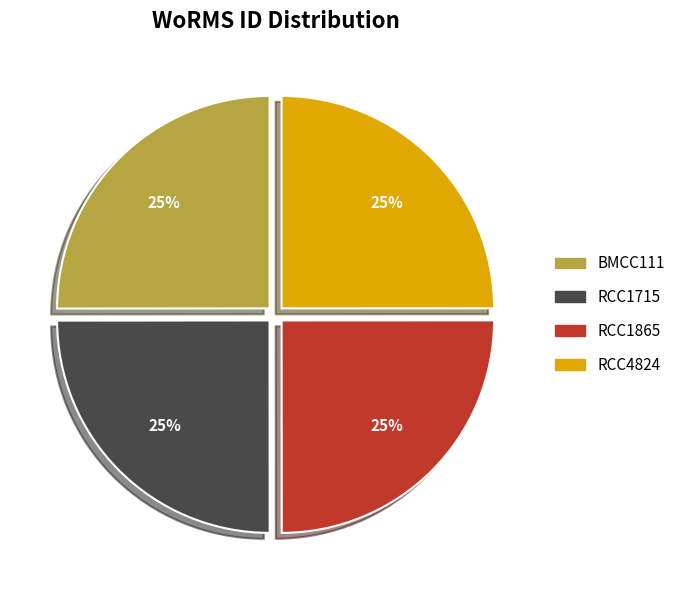

To the nearest percent, what is the average slice percentage?

25%